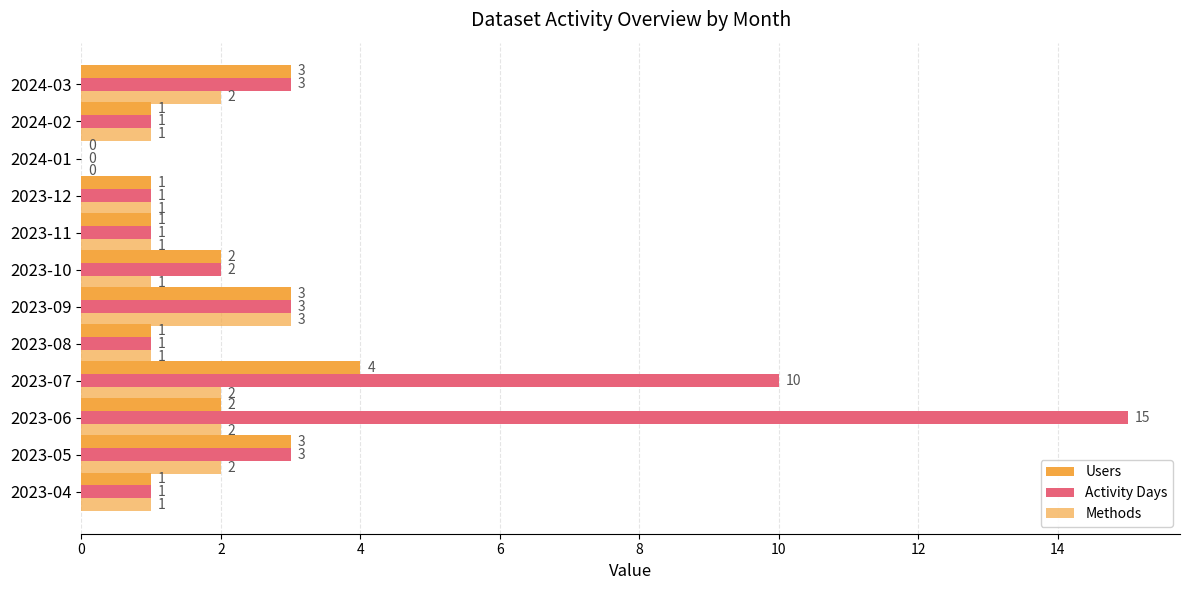

How many positive values does the Activity Days series have?

11